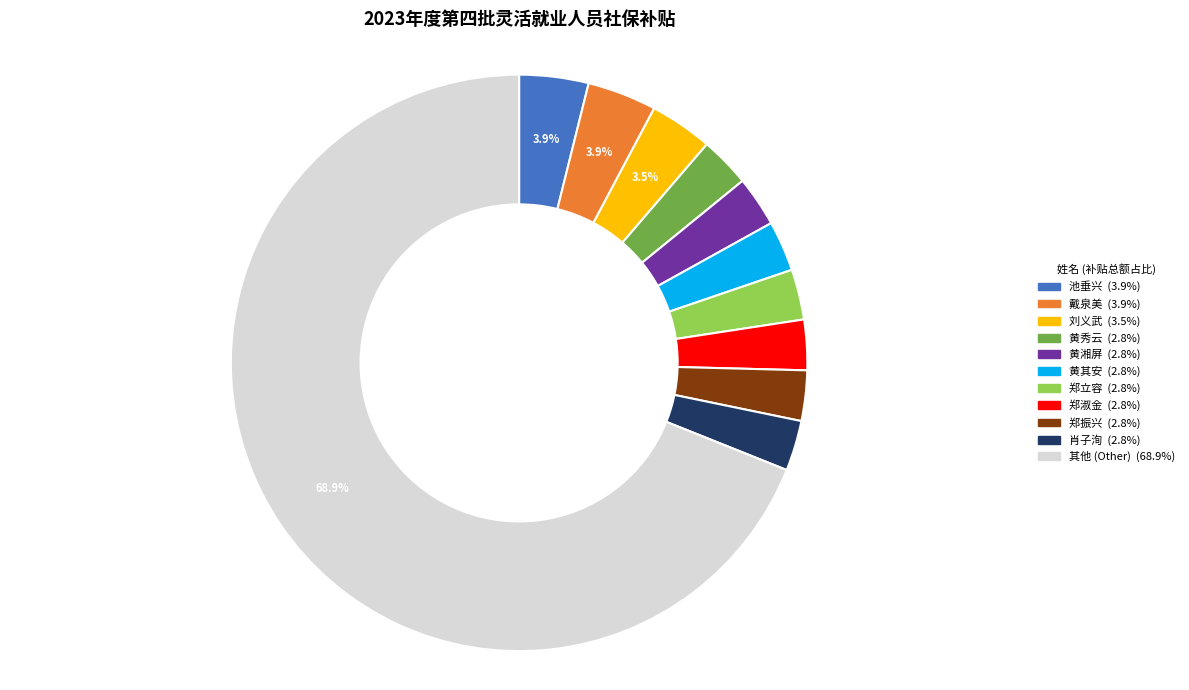

Is there a majority slice in this chart?

Yes